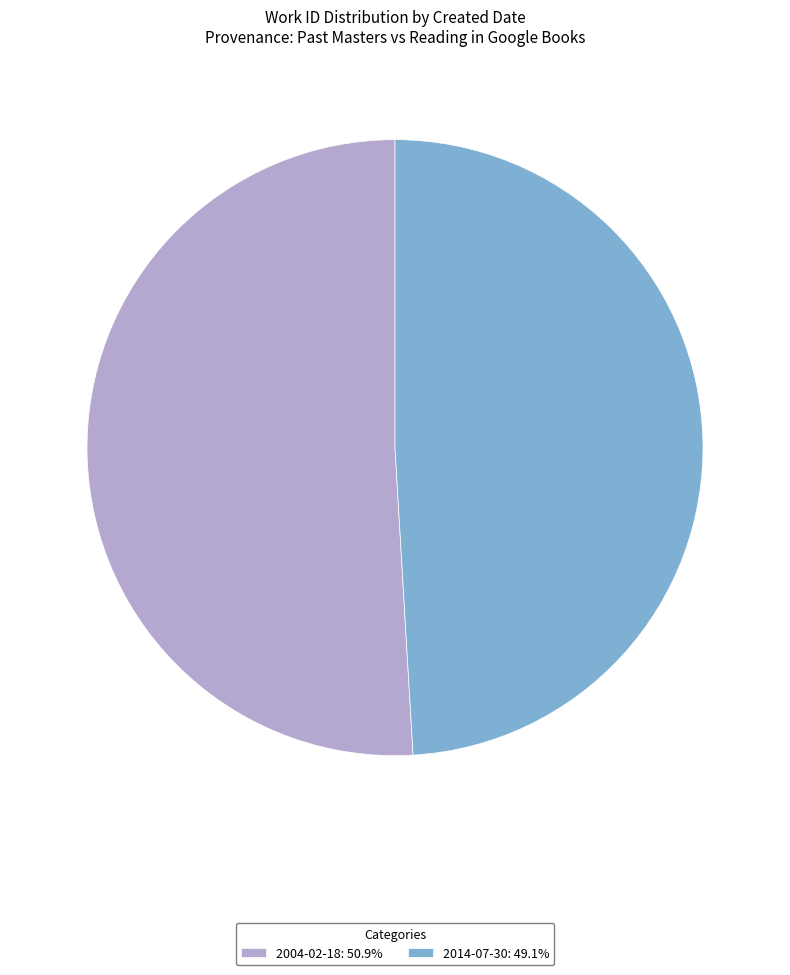

What is the ratio of the value at 2004-02-18 to the value at 2014-07-30?

1.0